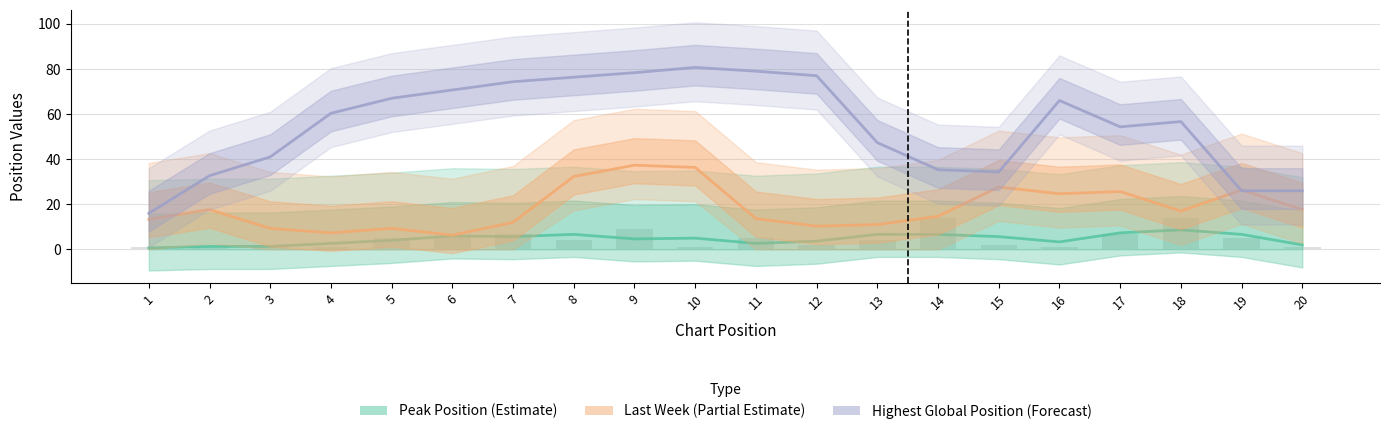

The value of Peak Position (Estimate) at 10 is 8.2. True or false?

False